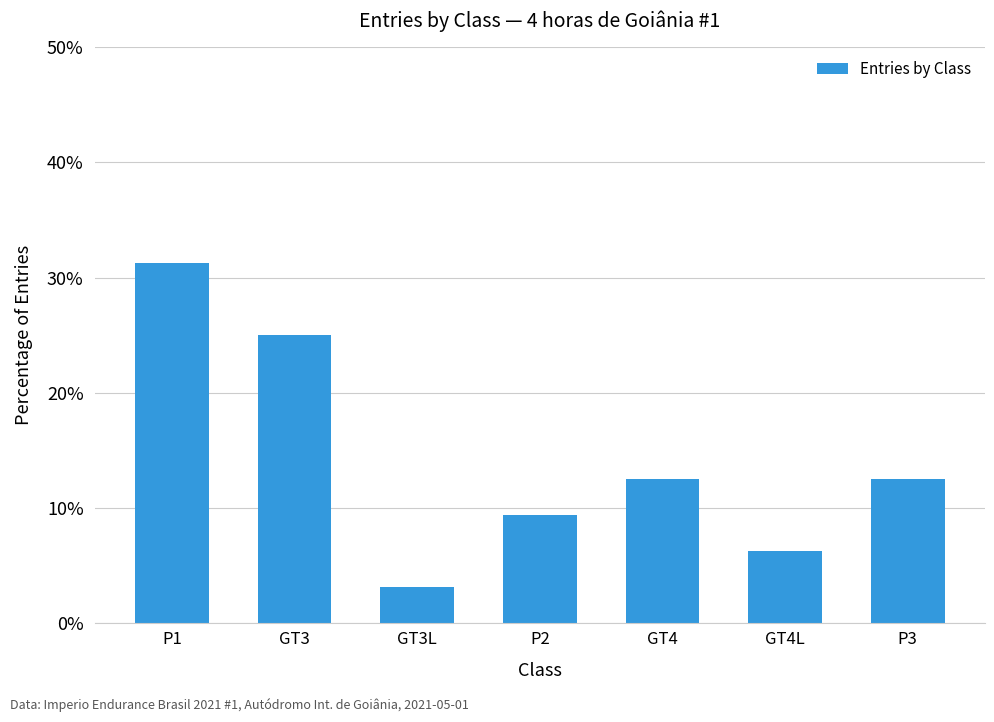

Which has a higher value, GT4 or GT4L?

GT4